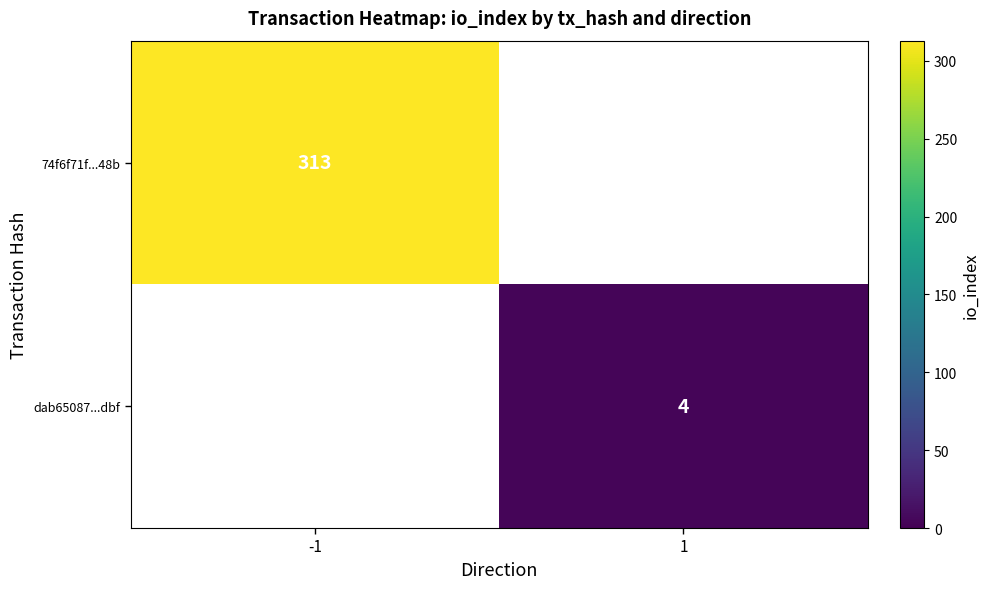

Which category has the lowest value across all series?

1